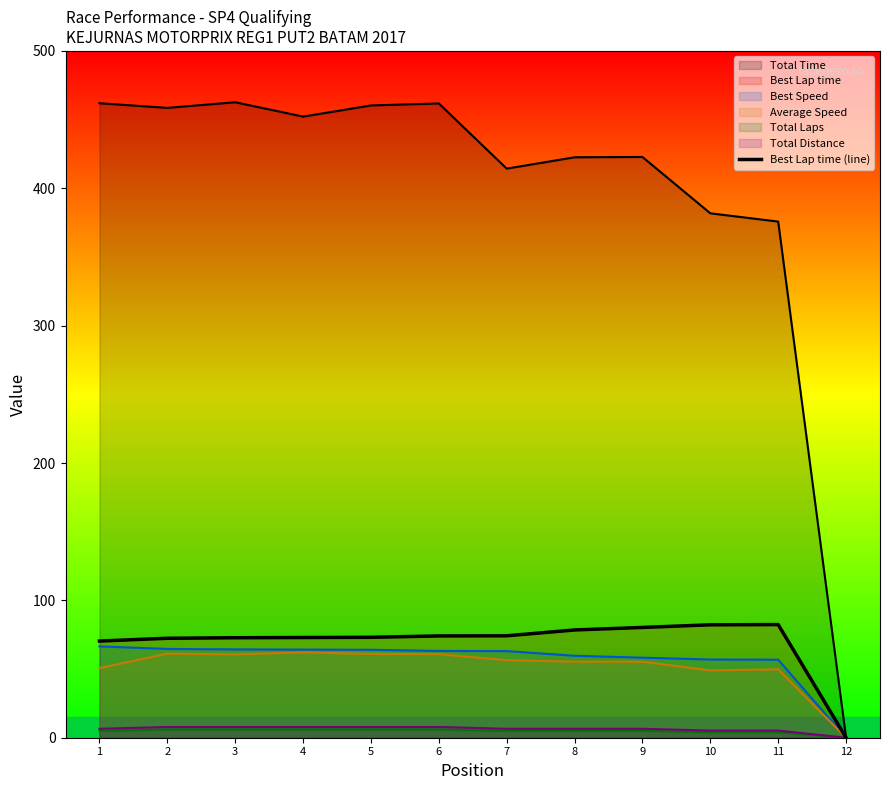

Reading left to right, transcribe all the data shown in this chart.

70.4	72.4	72.8	73.0	73.1	74.1	74.2	78.4	80.3	82.2	82.4	0.0